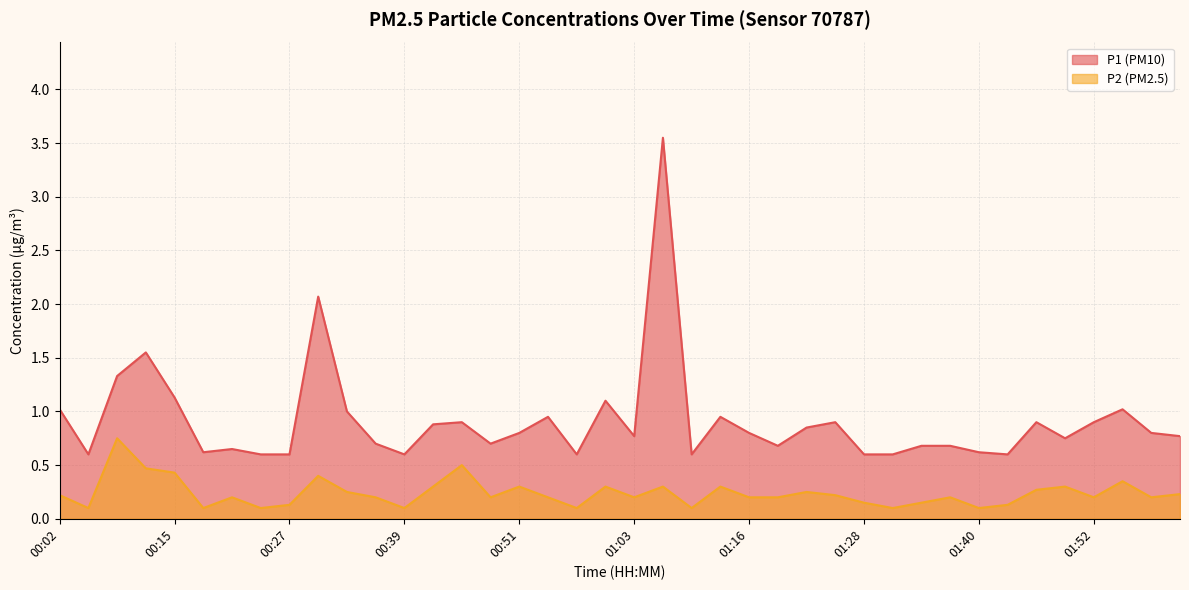

What is the highest value of the P2 series?

0.8